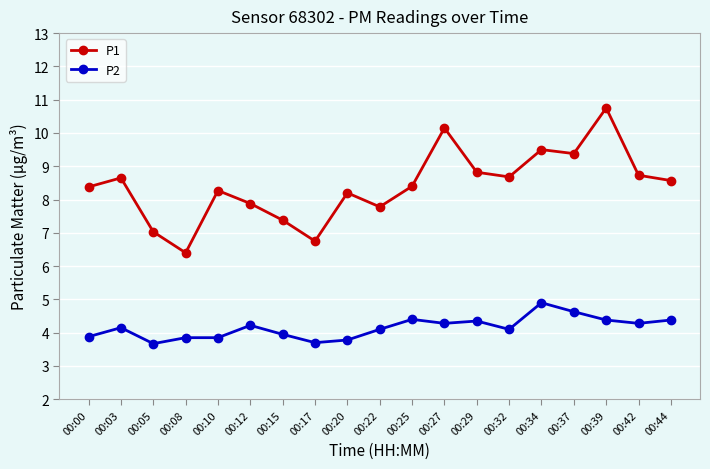

What is the lowest value of the P1 series?

6.4